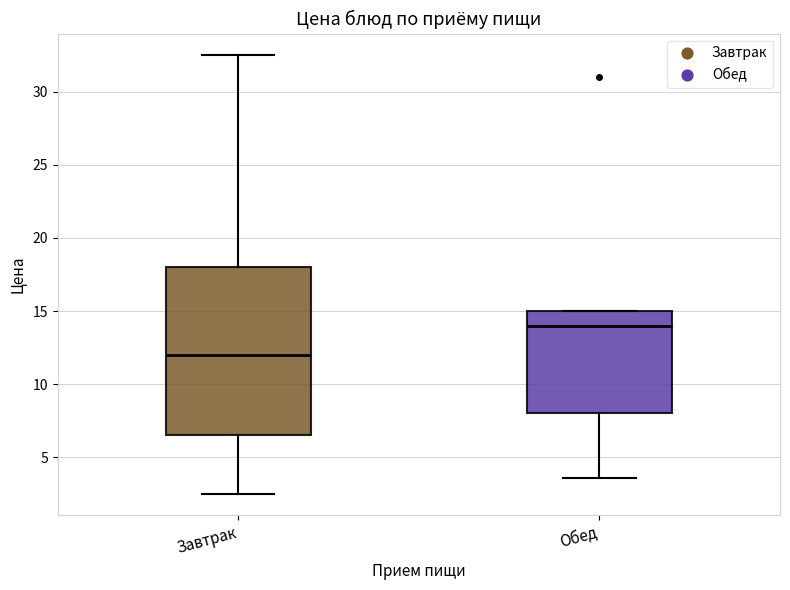

Reading left to right, read every box against the y-axis: the position of its median line, the range the box covers, and the ends of its whiskers. The values are not printed on the chart, so give them approximately, as read against the axis.

Завтрак: median 12.0, box 6.5 to 18.0, whiskers 2.5 to 32.5
Обед: median 14.0, box 8.0 to 15.0, whiskers 3.5 to 15.0